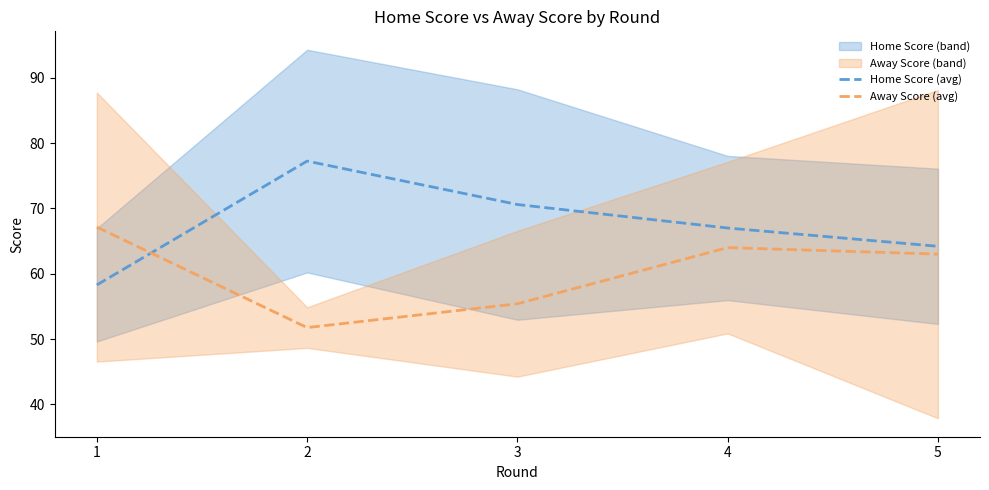

What is the lowest value of the Away Score (avg) series?

51.8